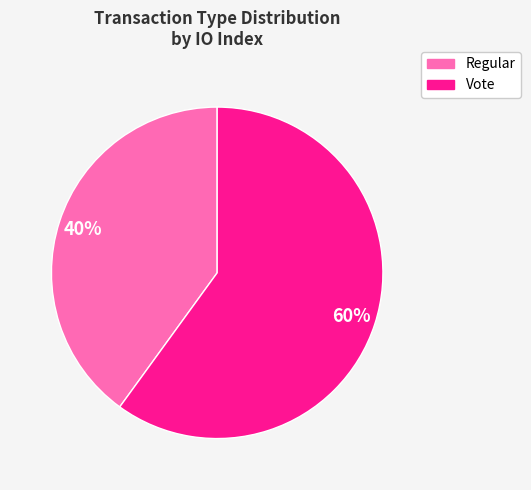

To the nearest percent, what is the difference between the largest and smallest slice percentages?

20%